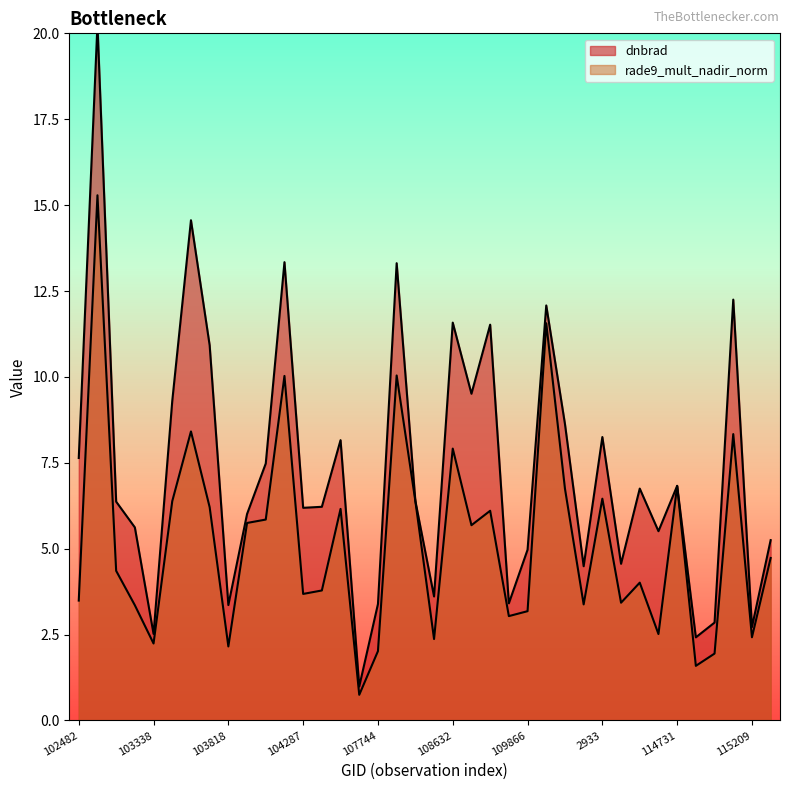

True or false: rade9_mult_nadir_norm and dnbrad intersect in this chart.

False